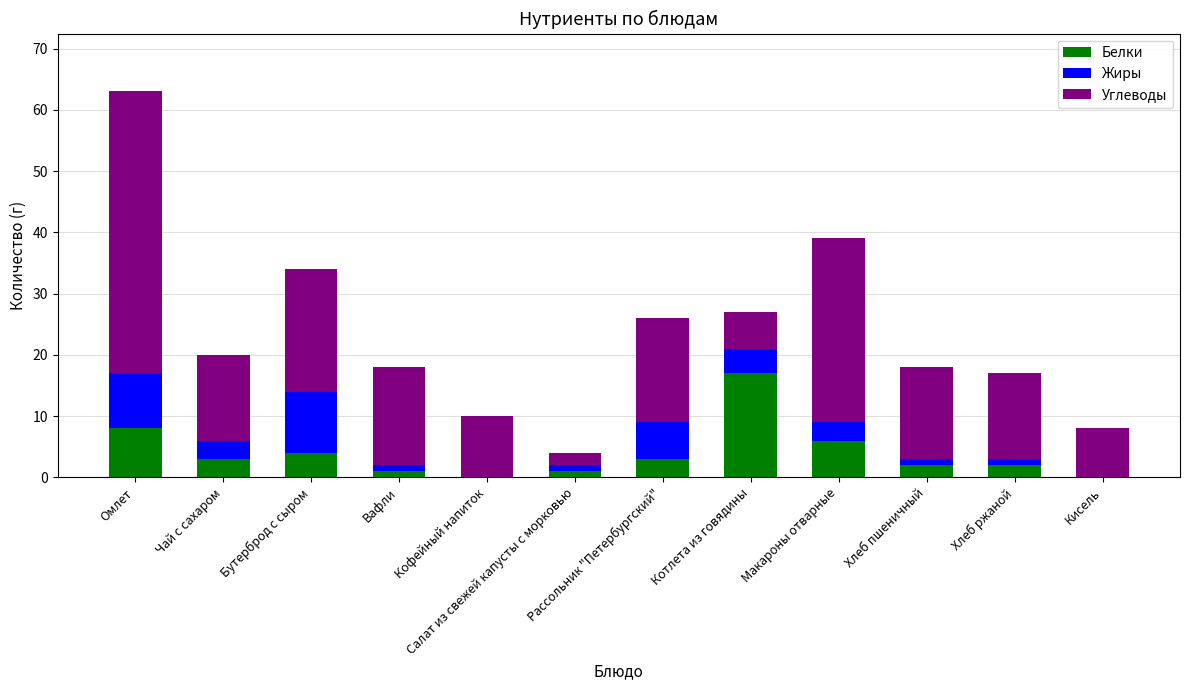

Where is Белки nearest to the value 8?

Омлет